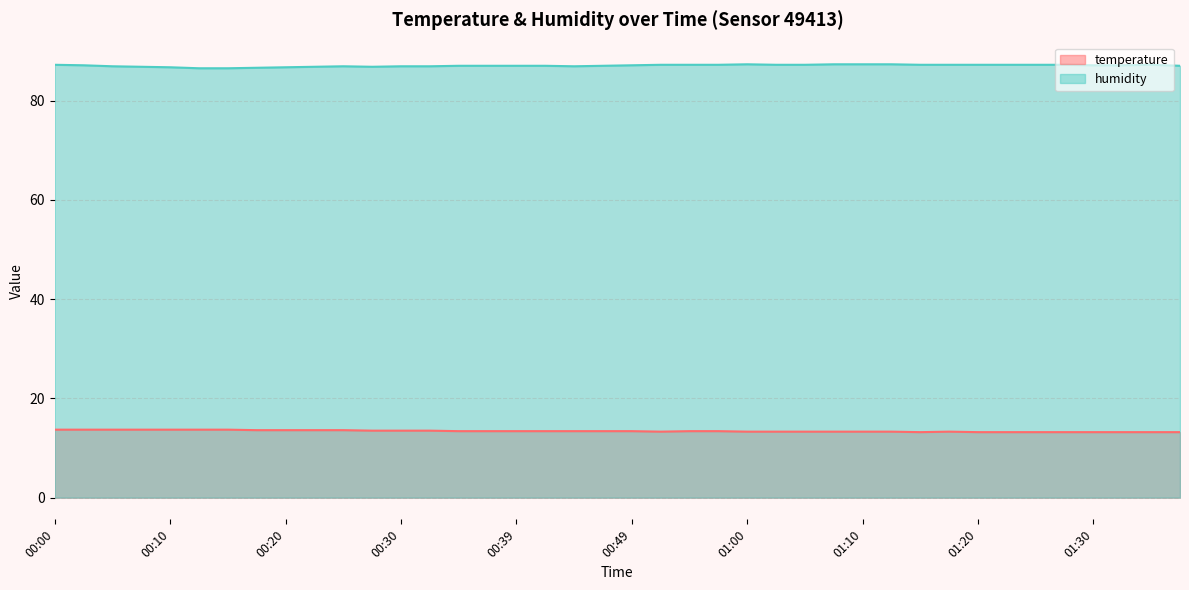

What is the smallest value displayed?

13.2